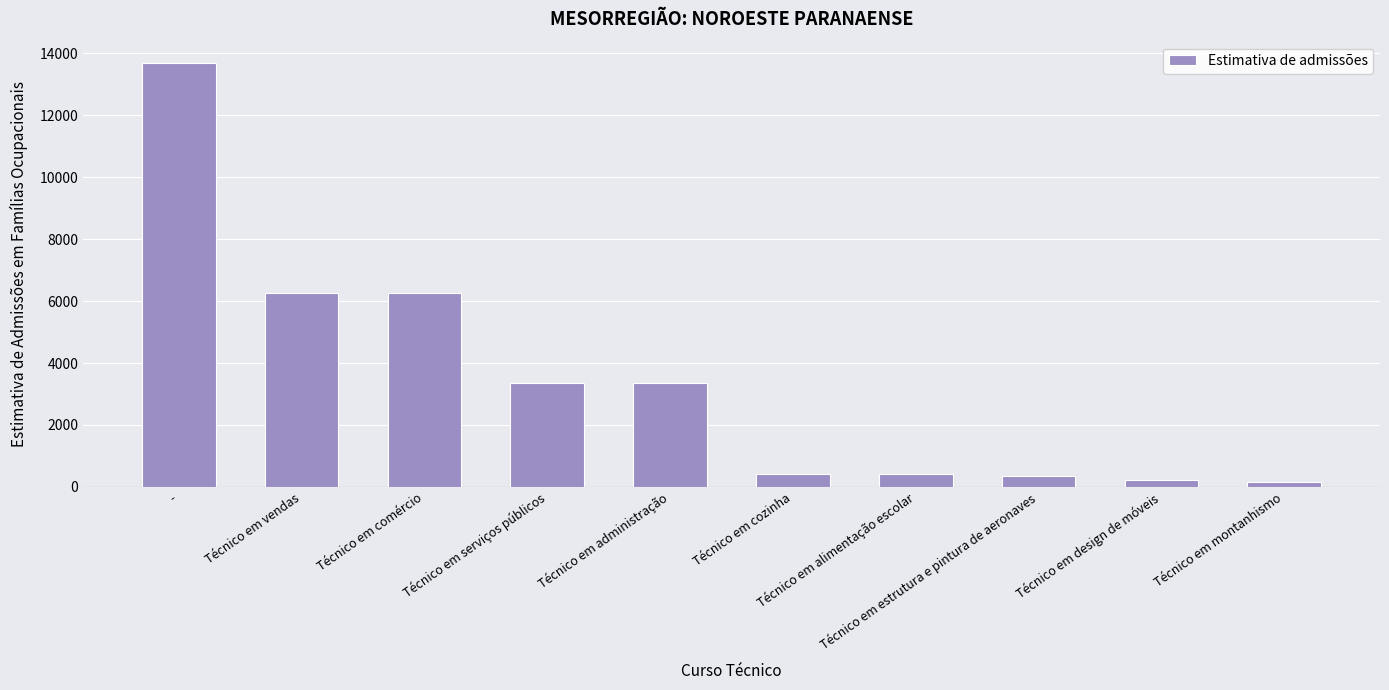

What is the sum of all values?

34476.3